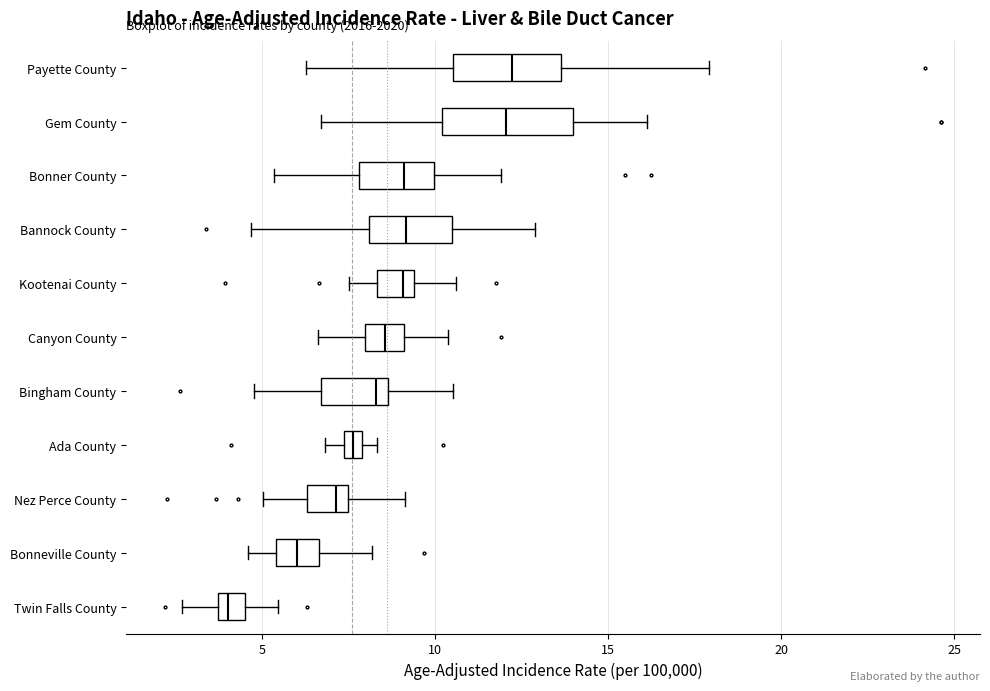

Which box is the widest, from its left edge to its right edge?

Gem County